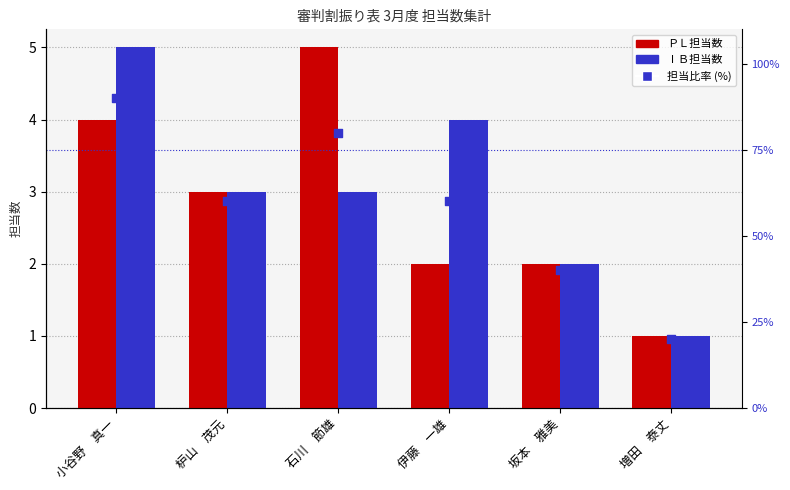

What are all the series names shown in the legend?

ＰＬ担当数, ⅠＢ担当数, 担当比率 (%)